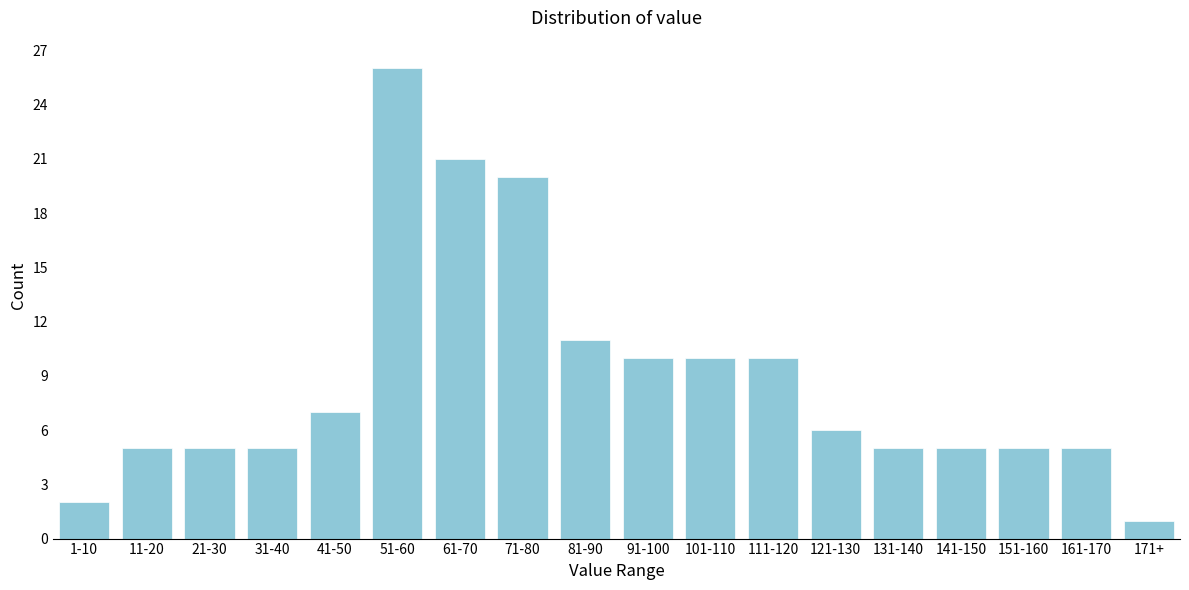

Reading left to right, transcribe all the data shown in this chart.

2	5	5	5	7	26	21	20	11	10	10	10	6	5	5	5	5	1